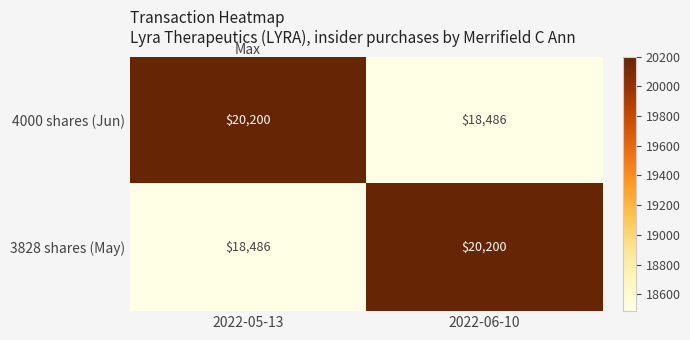

The value of 3828 shares (May) at 2022-06-10 is 4422. True or false?

False